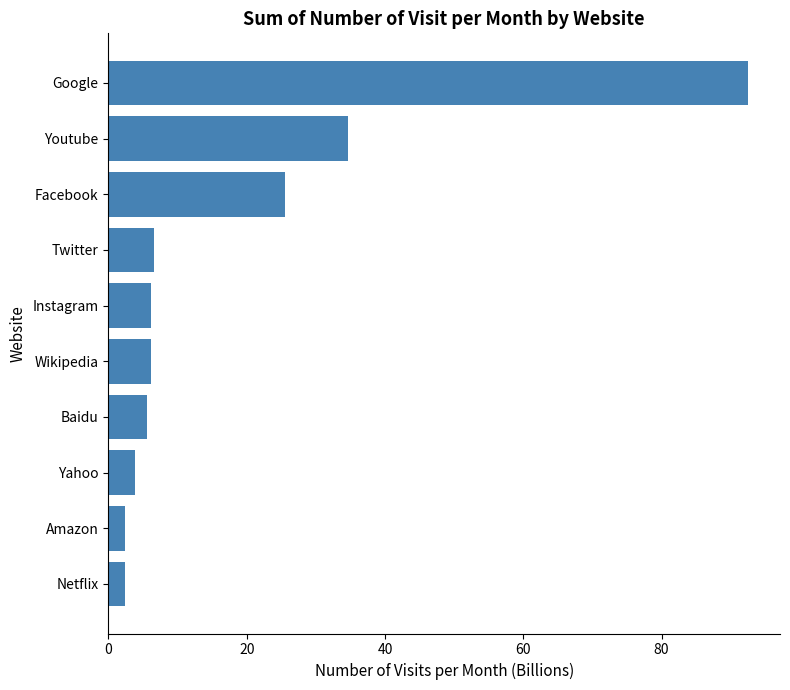

What is the label of the 6th bar from the bottom?

Instagram